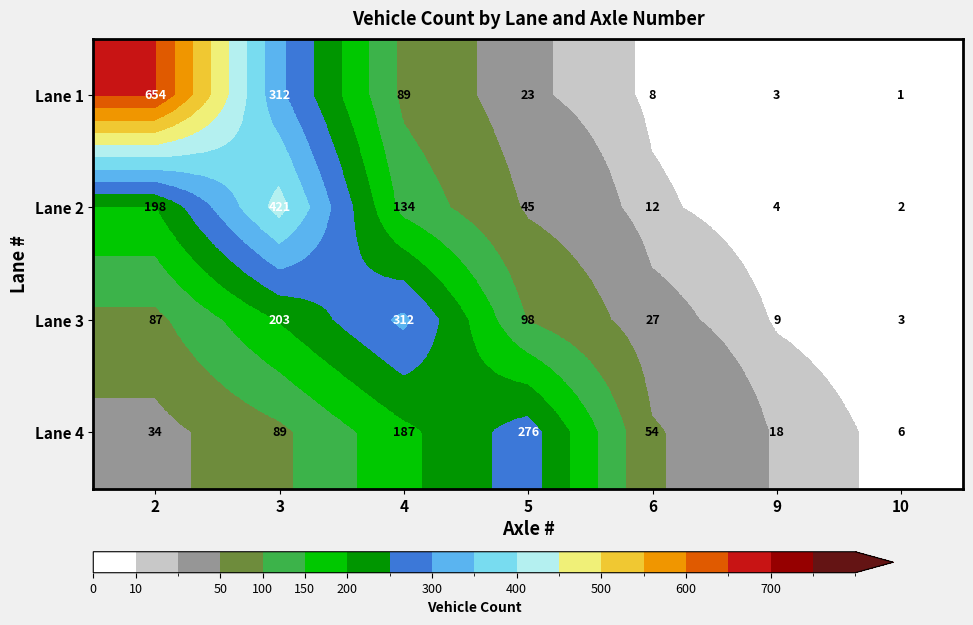

Which series has the widest spread of values?

Lane 1